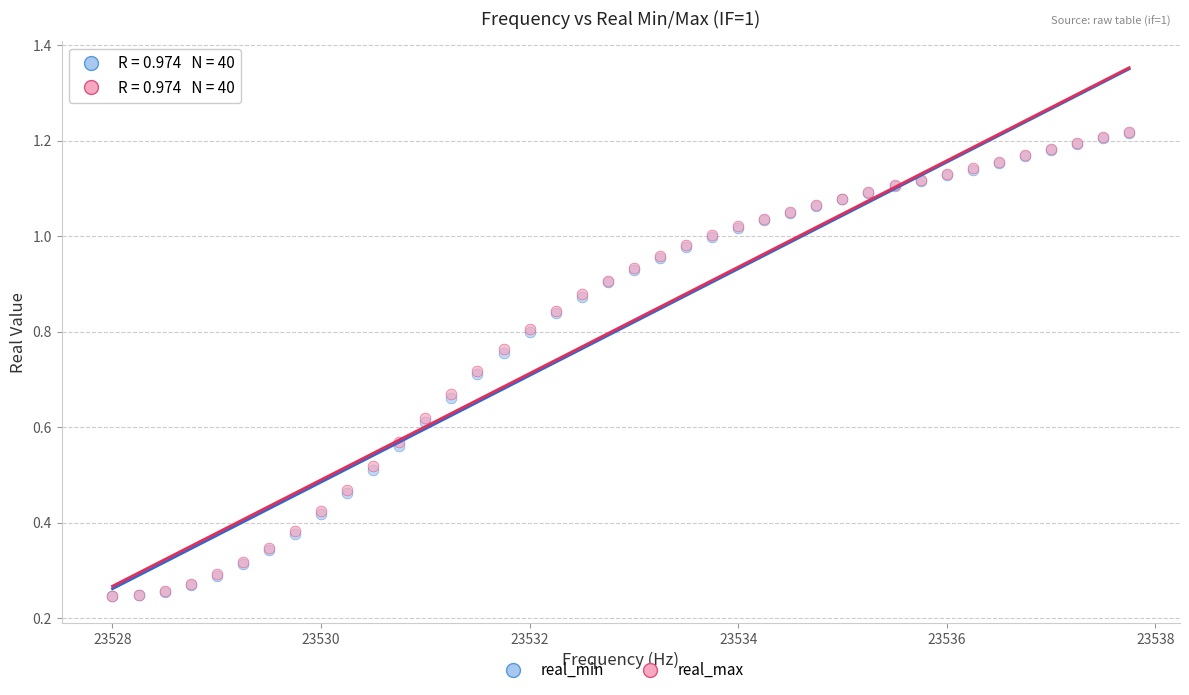

Which series has the widest spread of Y values?

real_max